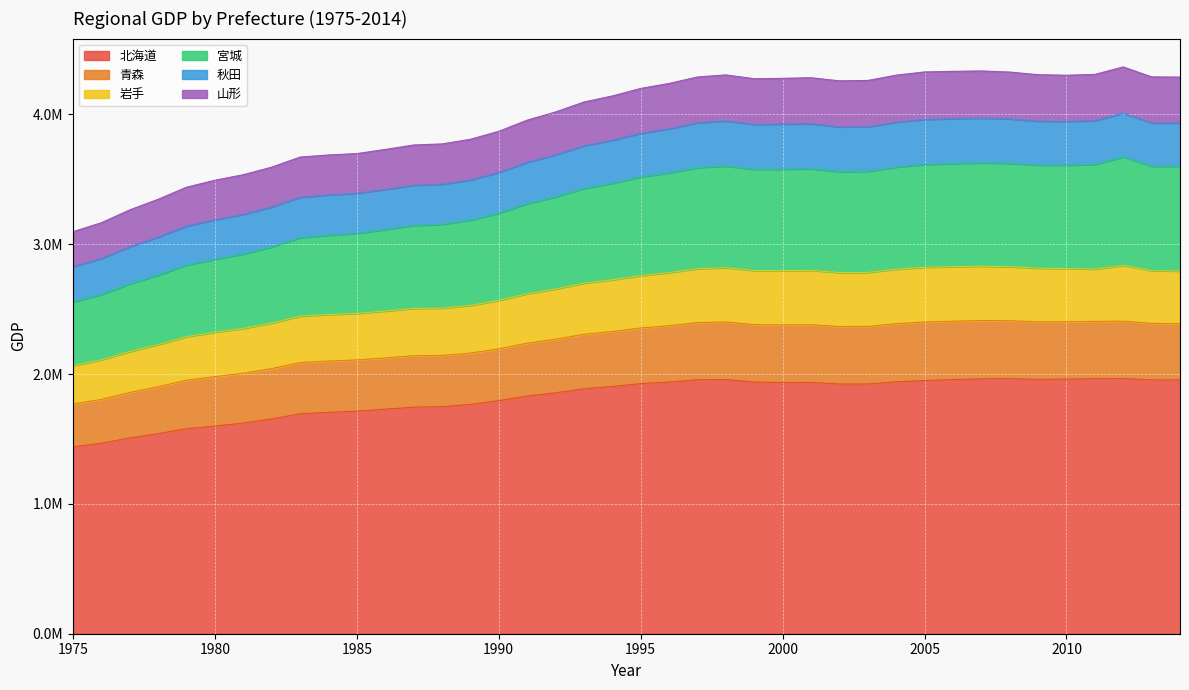

What is the value of the 北海道 point at the 2nd from the left?

1467609.5